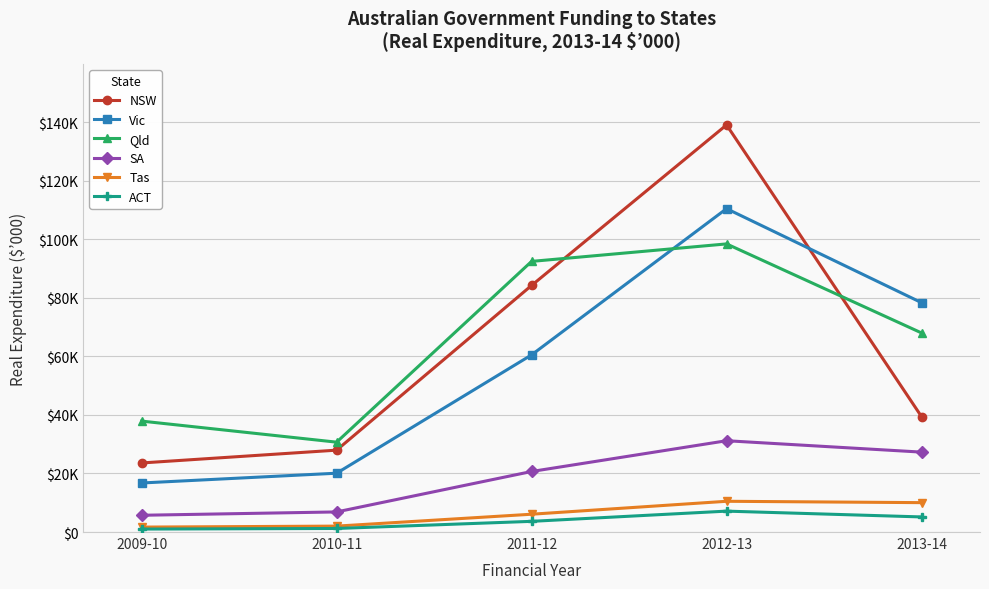

What is the average value of the Tas series?

6062.7